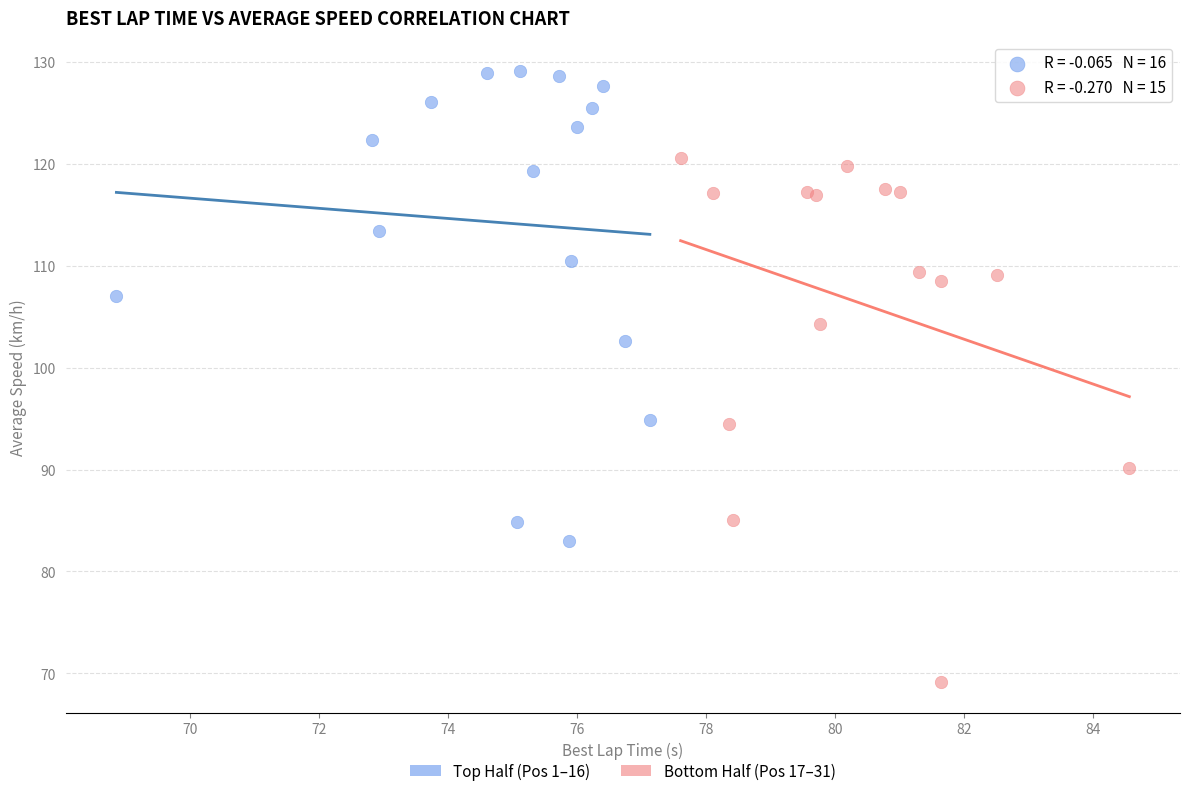

Which series reaches the minimum Y coordinate?

Bottom Half (Pos 17–31)